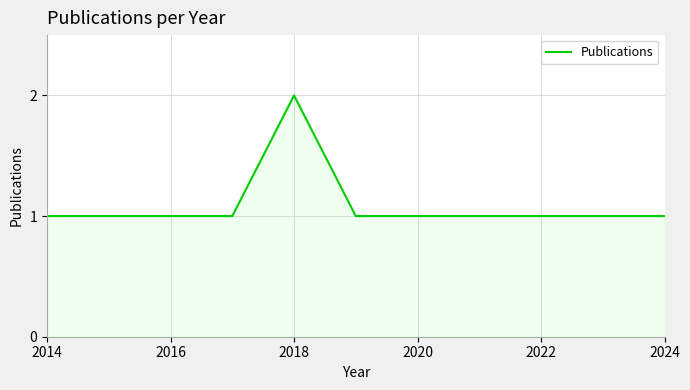

What is the sum of all values?

9